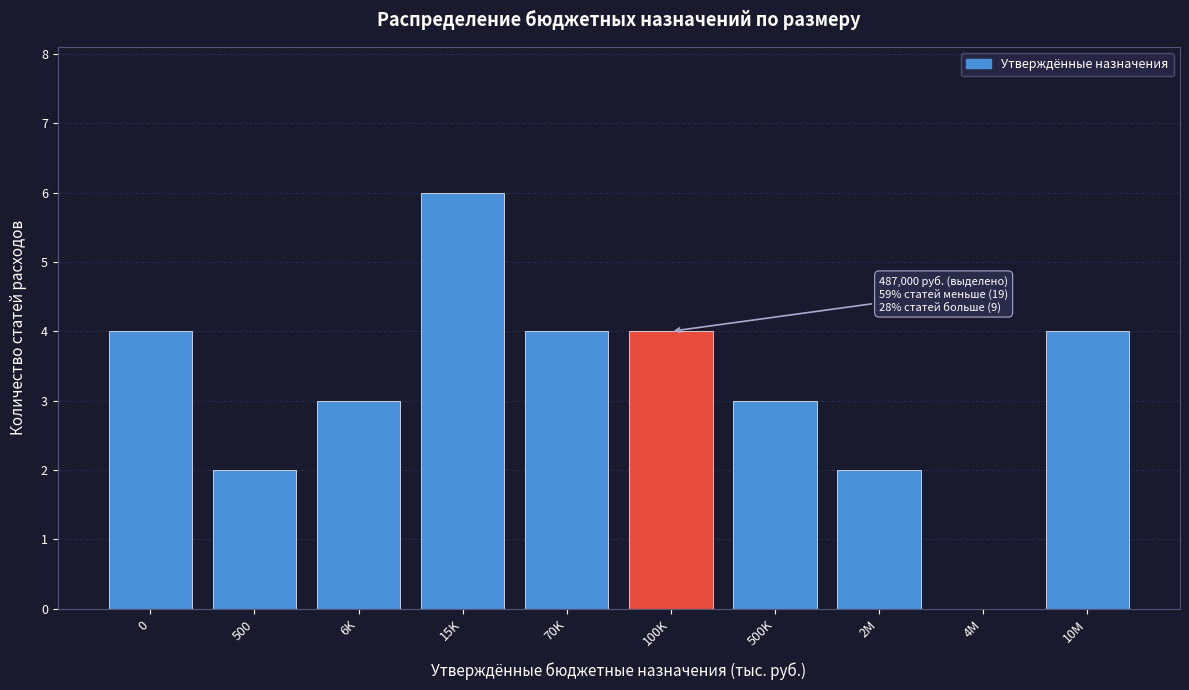

Reading left to right, extract all data points from this chart.

0=4	500=2	6K=3	15K=6	70K=4	100K=4	500K=3	2M=2	4M=0	10M=4